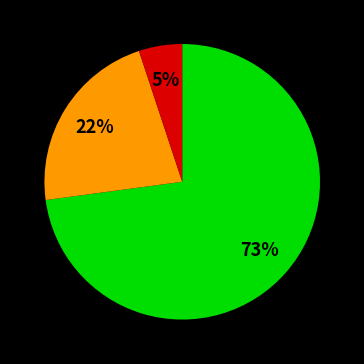

Does any single category account for the majority?

Yes